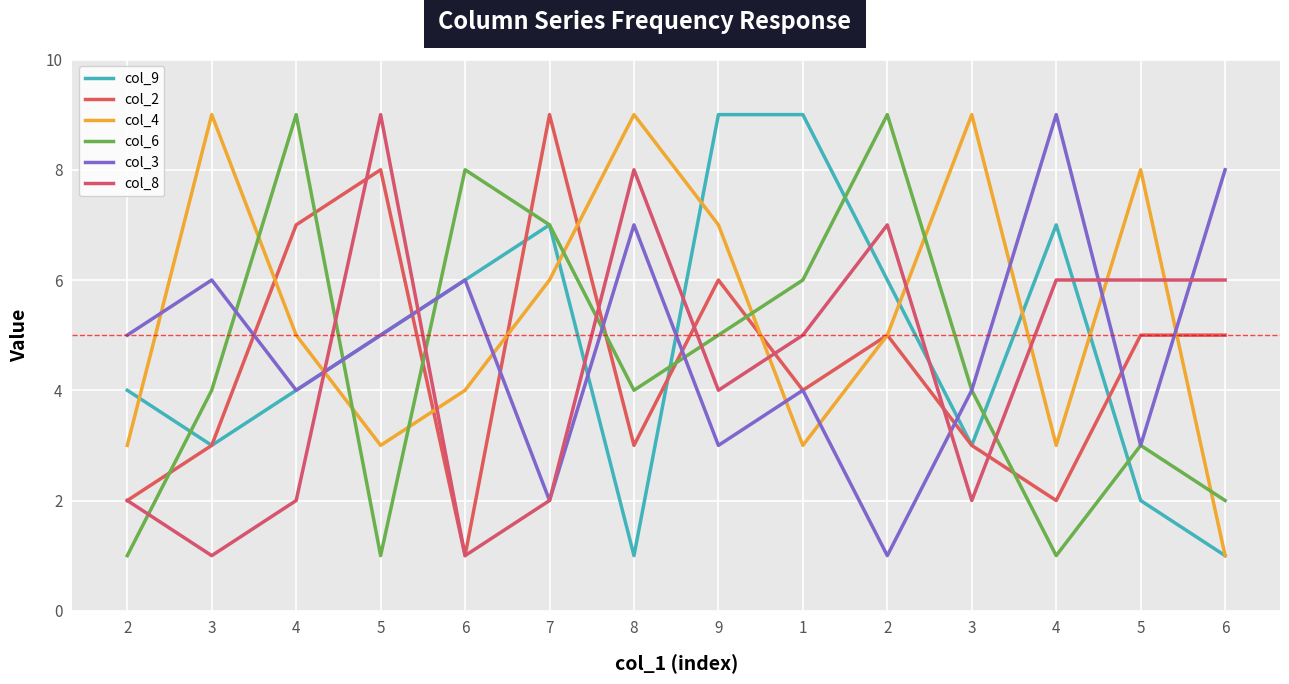

Does the chart display data point markers on the line(s)?

No